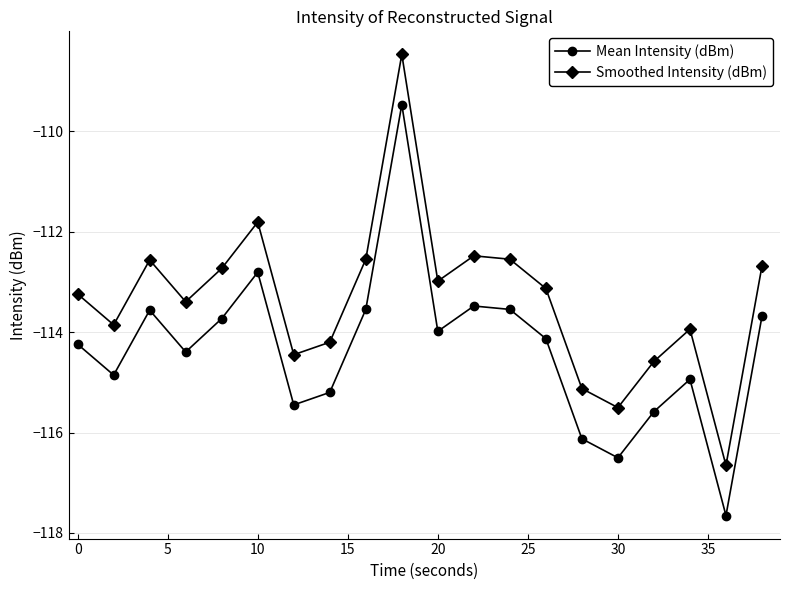

What is the average value of the Smoothed Intensity (dBm) series?

-113.3